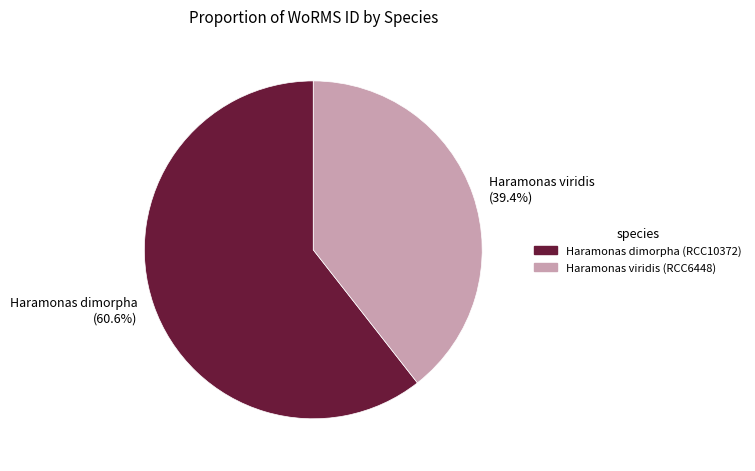

Is Haramonas dimorpha (RCC10372) the majority of the pie?

Yes